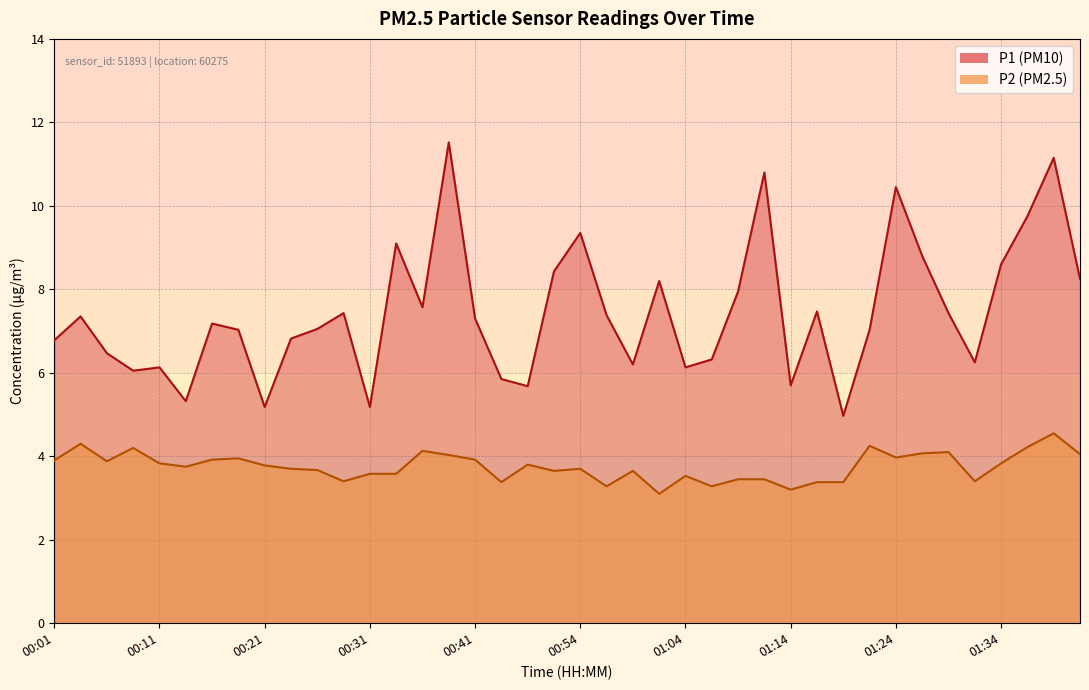

What is the sum of all P2 values?

150.2